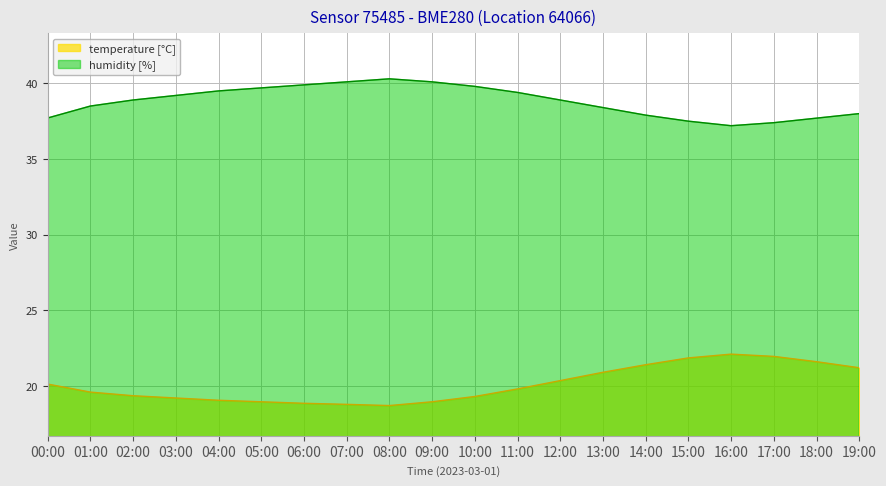

List the series in order of their overall mean, highest first.

humidity [%], temperature [°C]